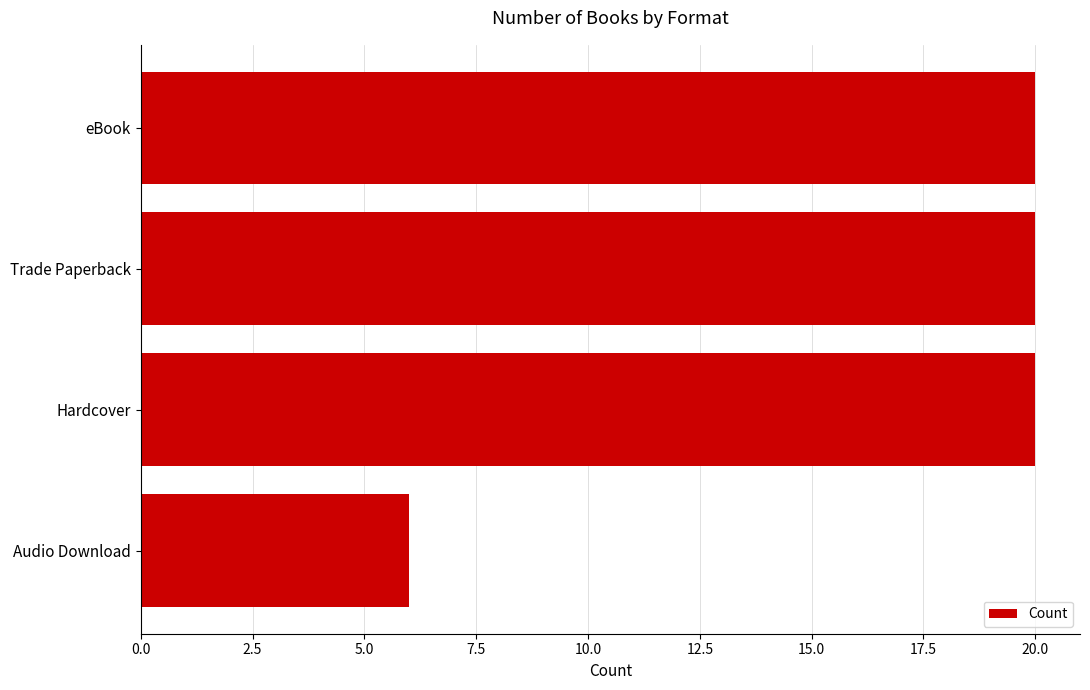

What is the smallest value displayed?

6